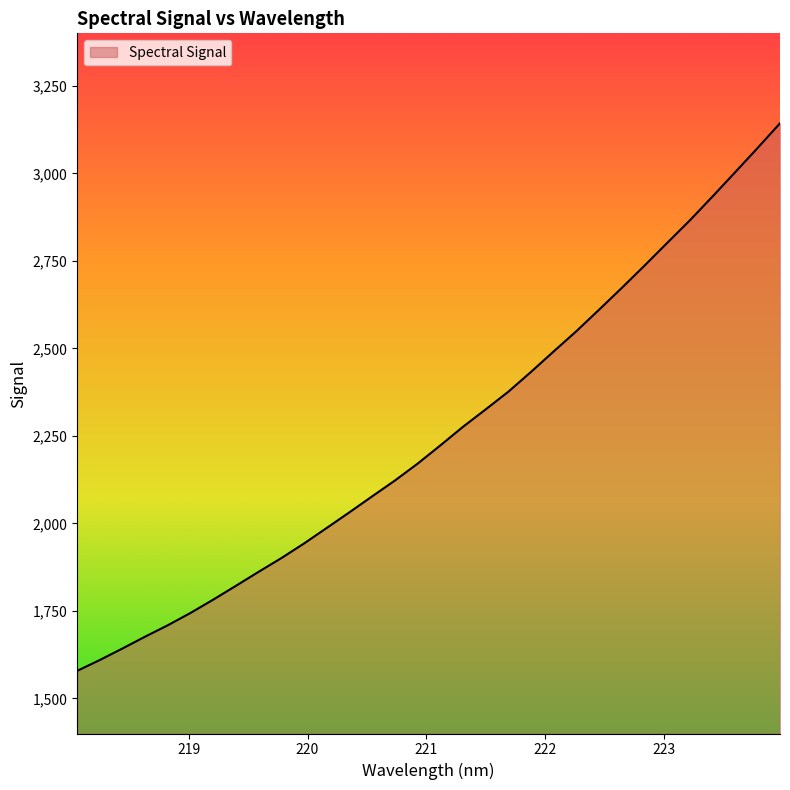

What is the smallest value displayed?

1578.9